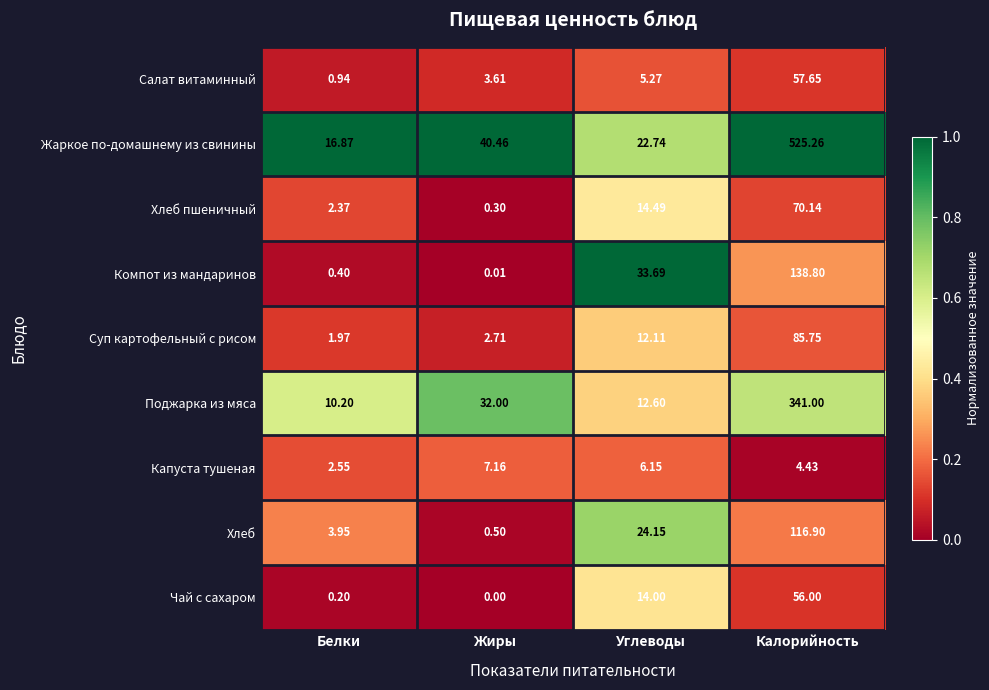

Which series has the widest spread of values?

Жаркое по-домашнему из свинины